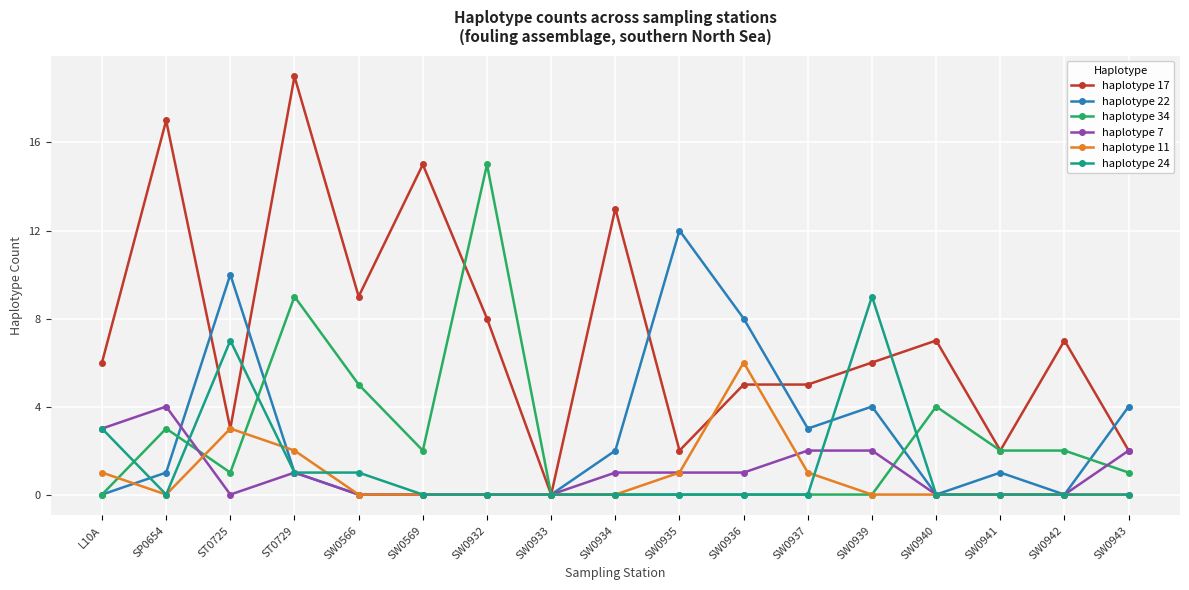

What is the value of the haplotype 34 point at the 5th from the left?

5